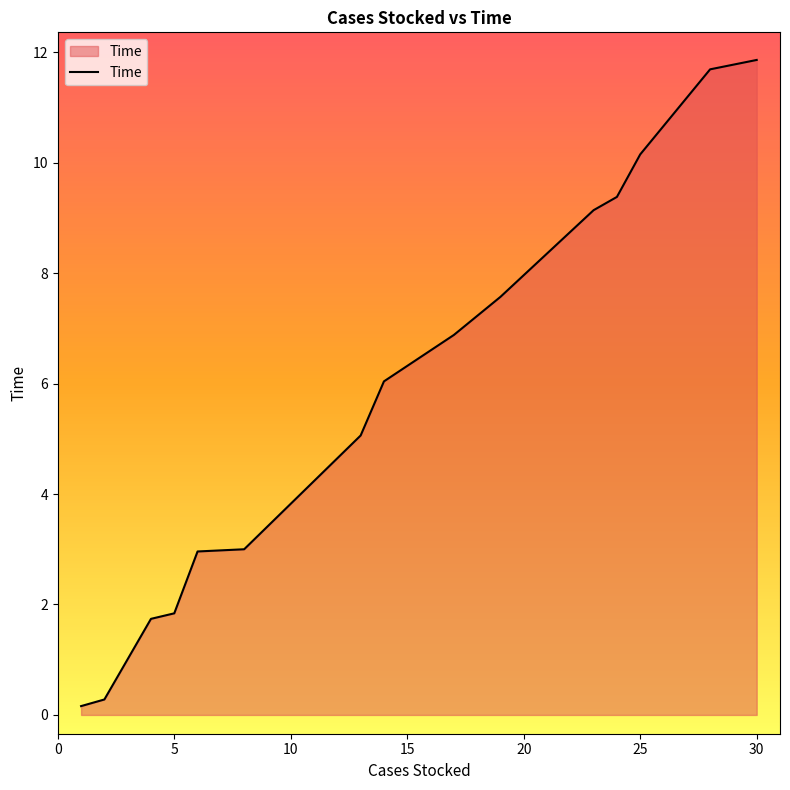

What is the difference between the maximum and minimum values?

11.7